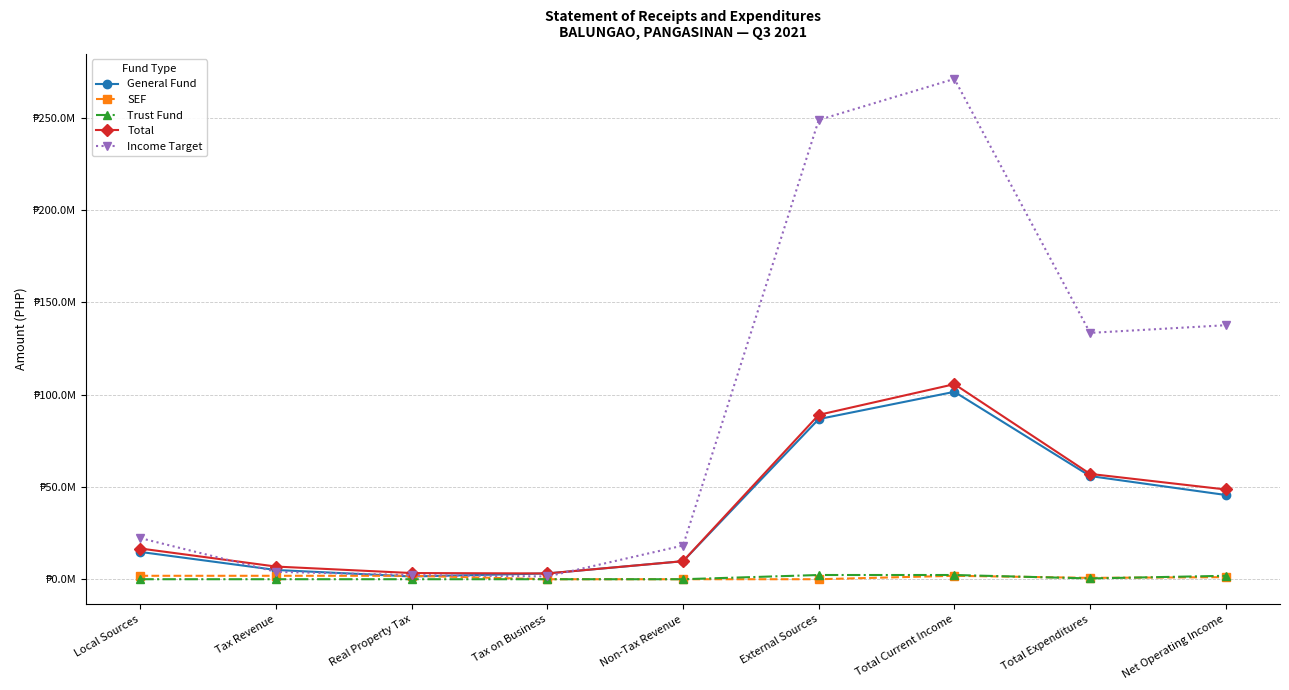

Does the chart have visible grid lines?

Yes